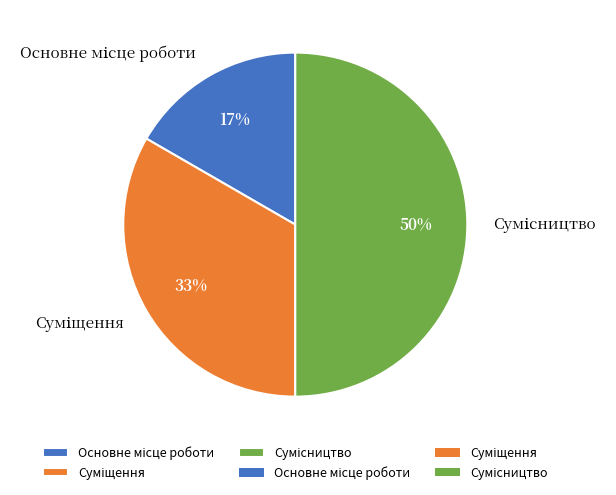

To the nearest percent, what is the difference between the largest and smallest slice percentages?

33%